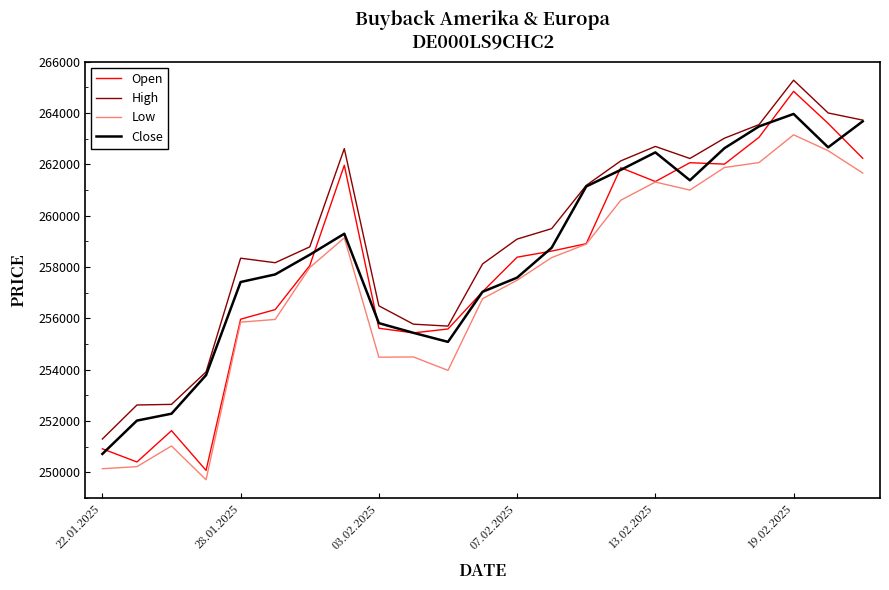

How many distinct data groups are displayed?

4